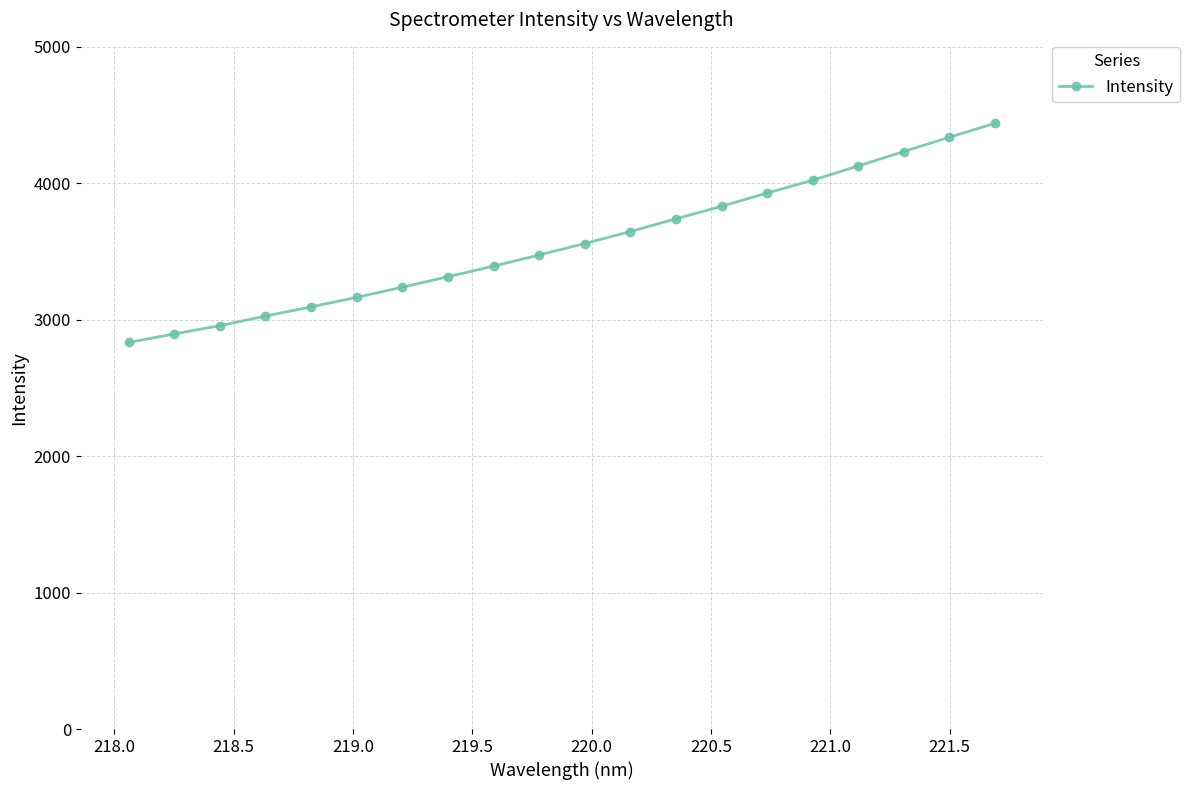

Does the chart have visible grid lines?

Yes